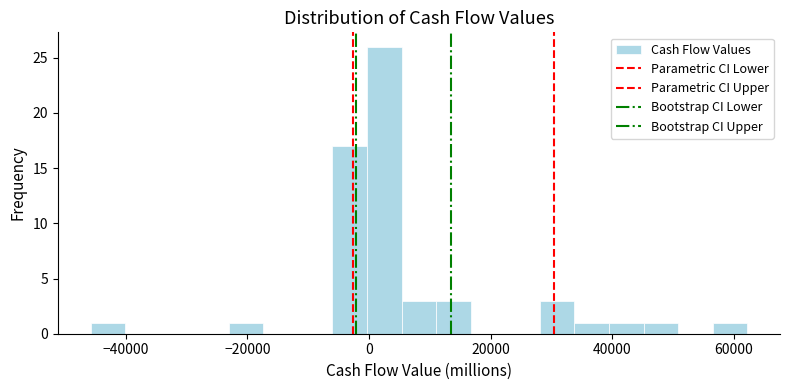

Read against the x-axis, roughly where is the centre of the tallest bar?

2000